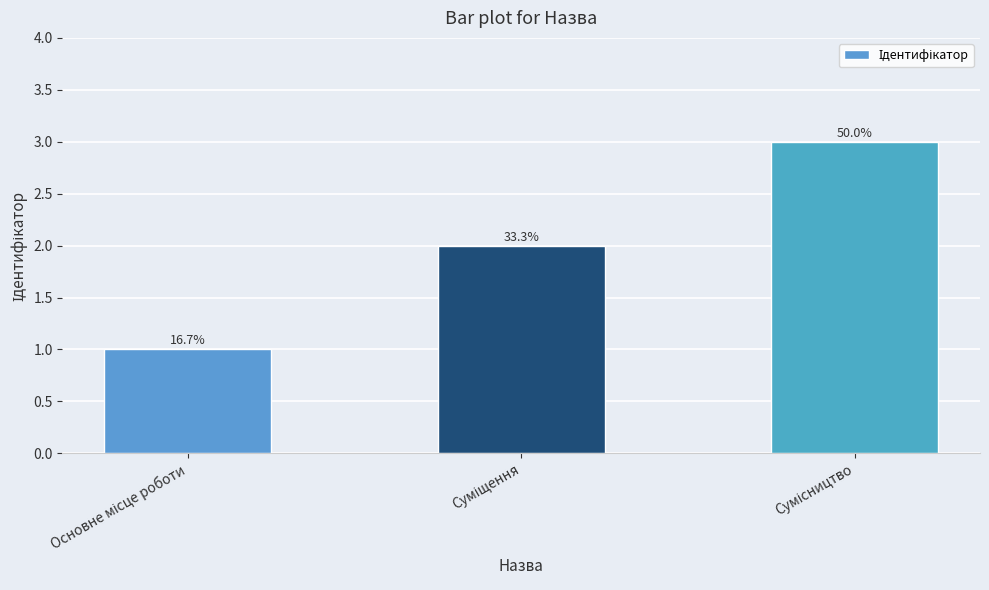

What is the label of the 1st bar from the left?

Основне місце роботи